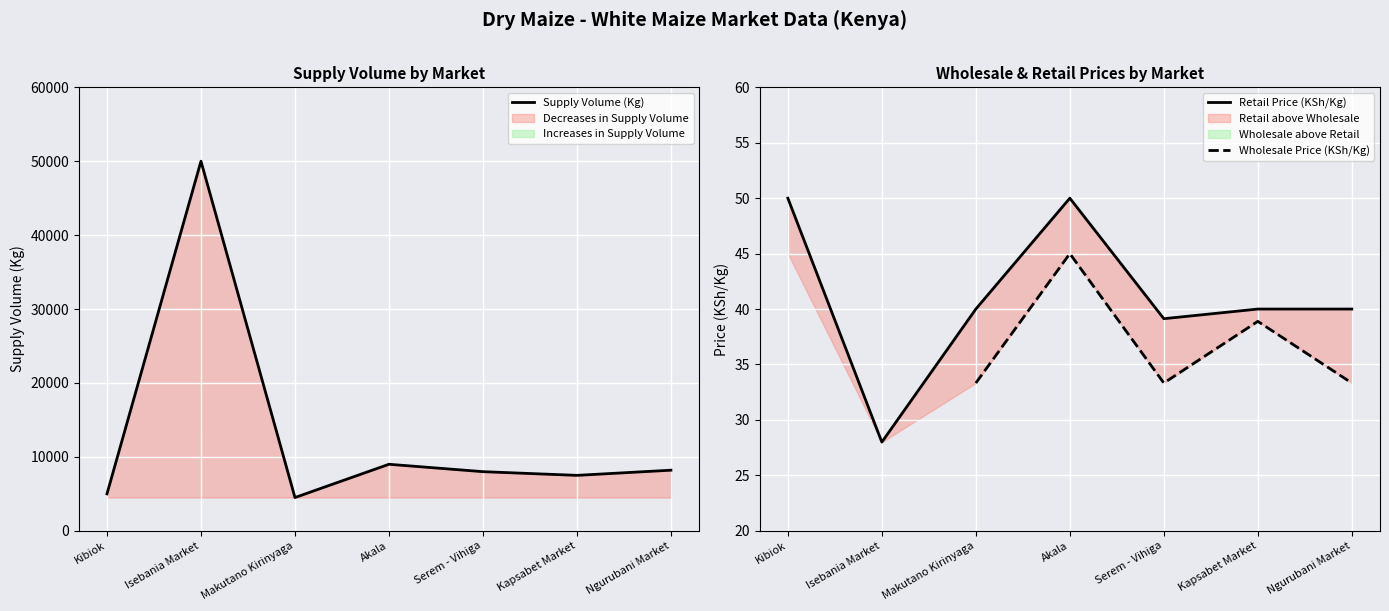

True or false: Retail Price (KSh/Kg) and Wholesale Price (KSh/Kg) intersect in this chart.

False